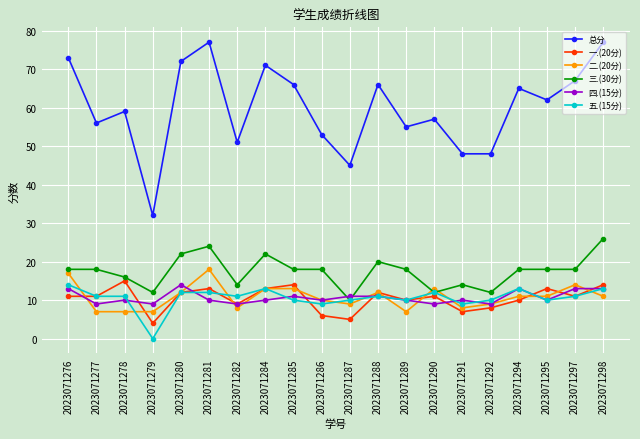

Count the number of data series in this chart.

6